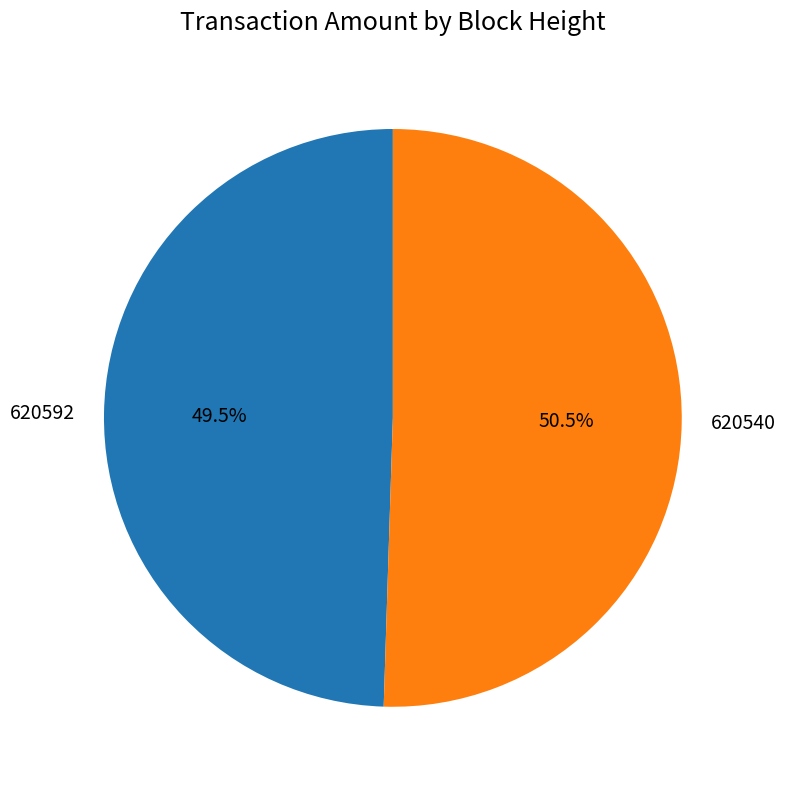

What is the largest slice in the pie chart?

620540